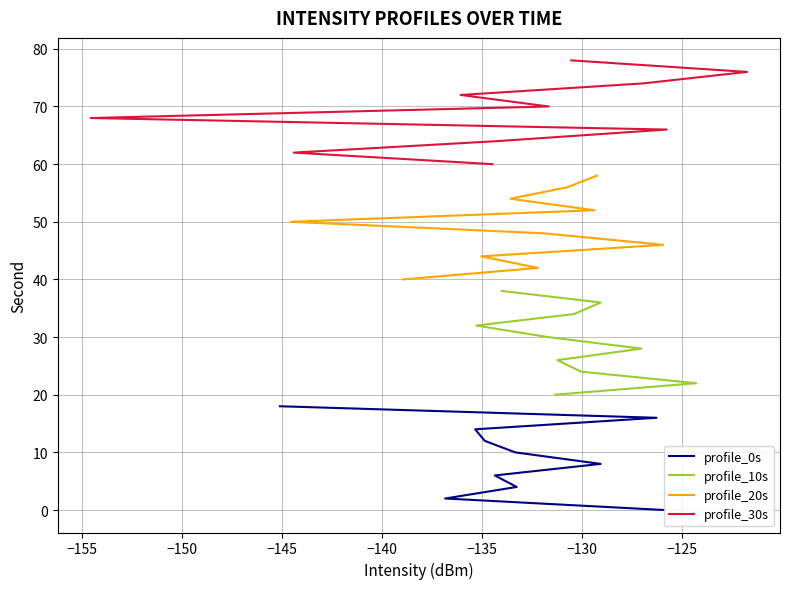

Which has a higher value, −150 or −135?

−135